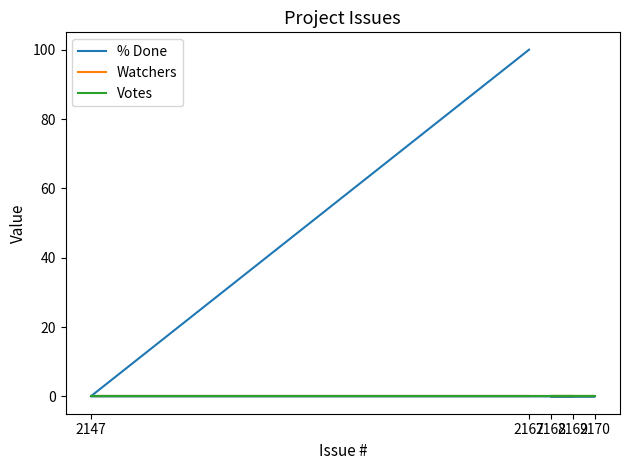

At which label is Votes closest to 0?

2169